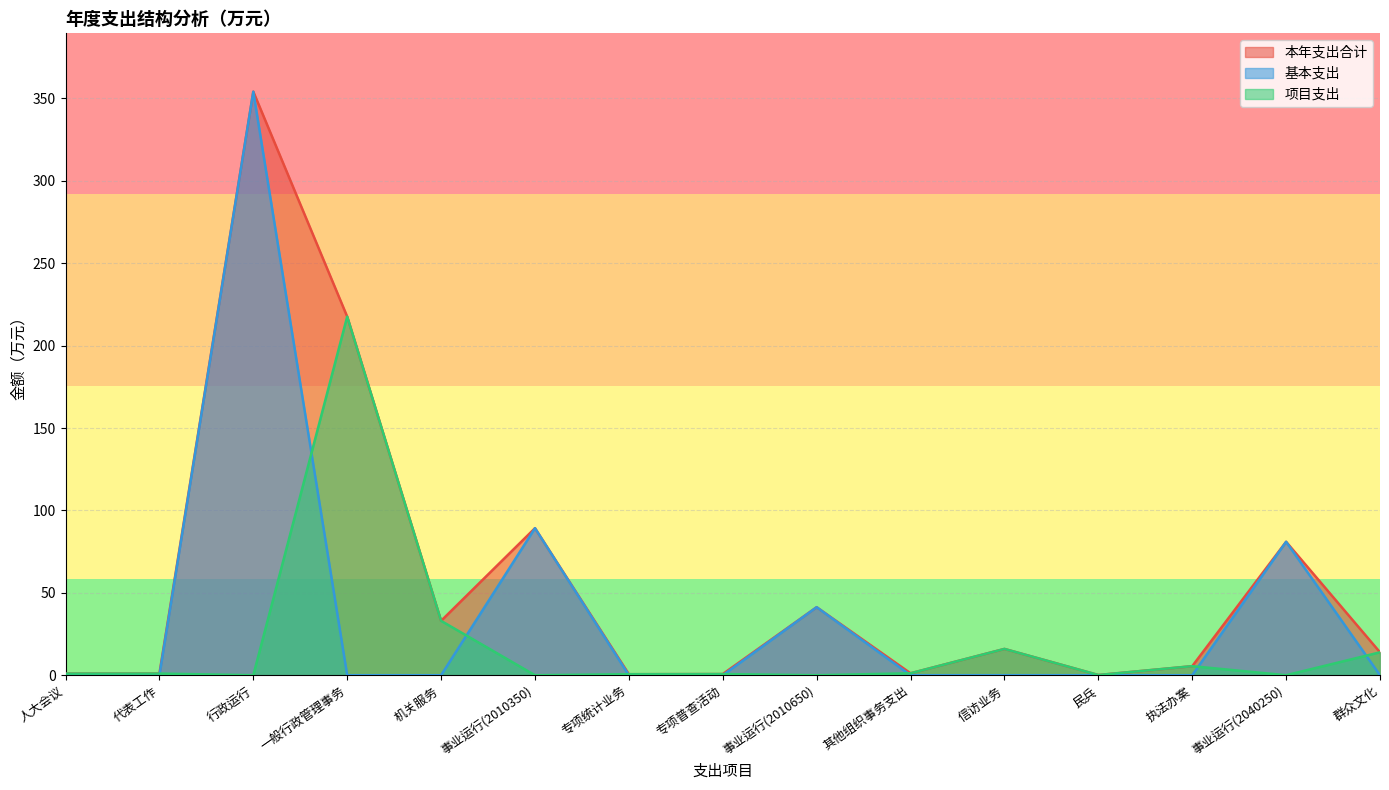

True or false: 项目支出 has more than 1 points higher than both neighbors.

True